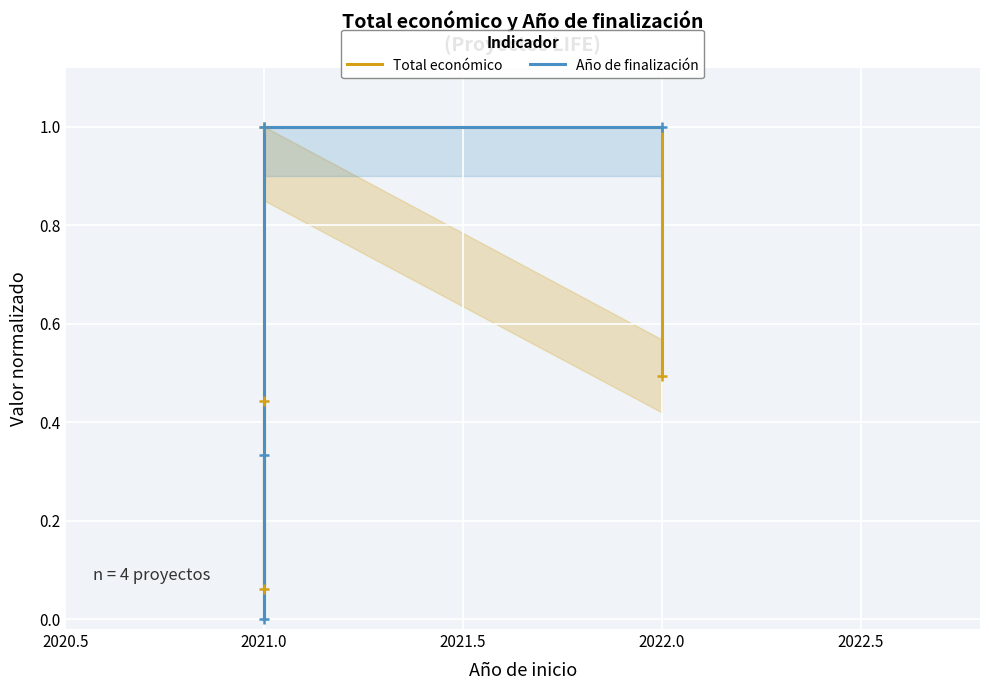

What is the value of the Total económico point at the 1st from the left?

0.4